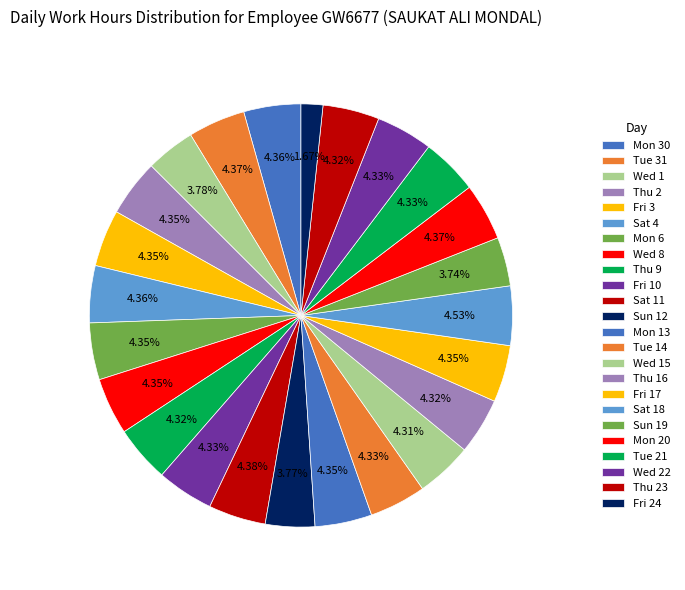

To the nearest percent, what is the combined percentage of Thu 16 and Mon 6?

9%